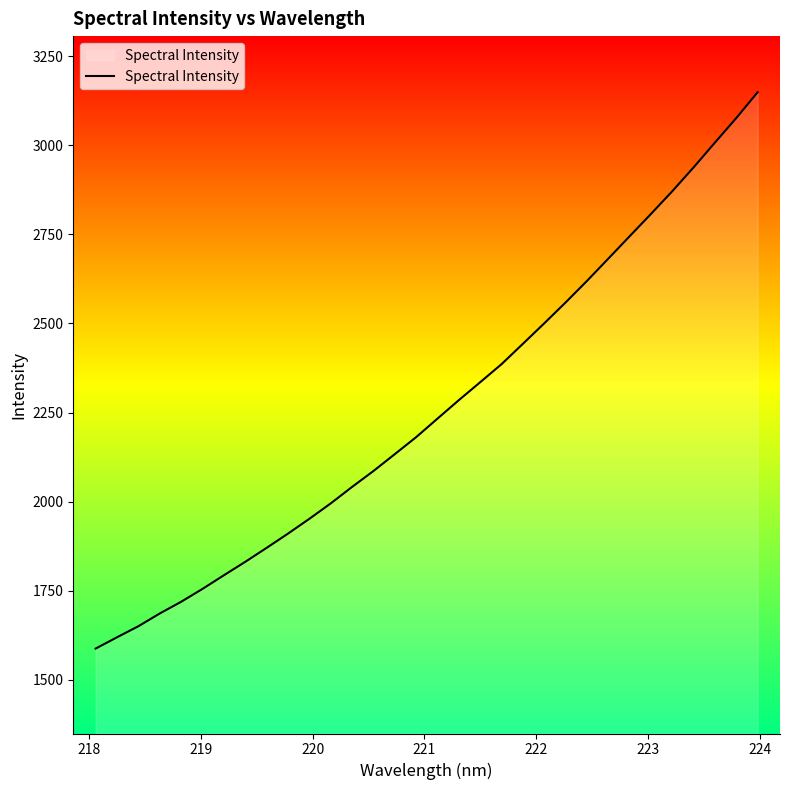

What is the difference between the maximum and minimum values?

1560.5